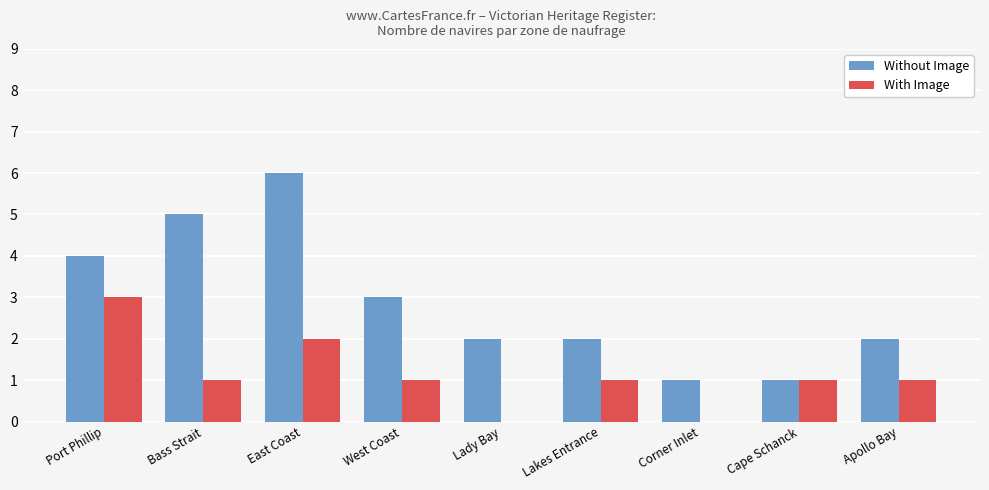

Is the value of With Image at Apollo Bay greater than the value of Without Image at Port Phillip?

No